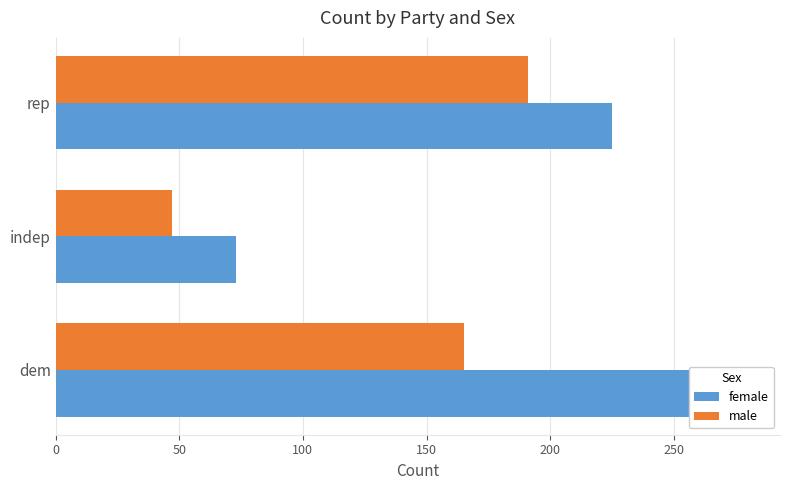

How many bars are there in each group?

2